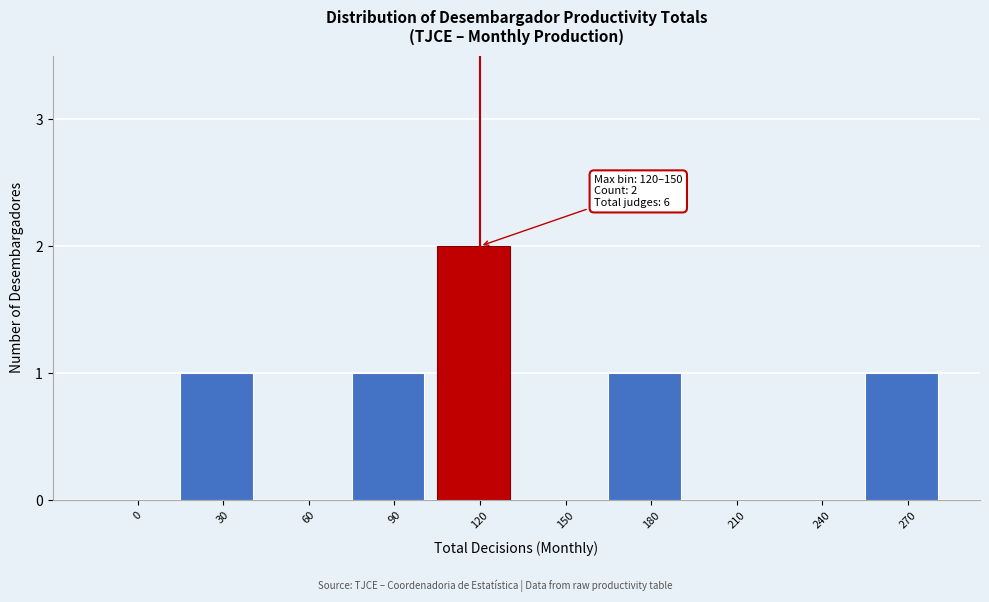

Reading left to right, list all the values displayed in this chart.

0=0	30=1	60=0	90=1	120=2	150=0	180=1	210=0	240=0	270=1